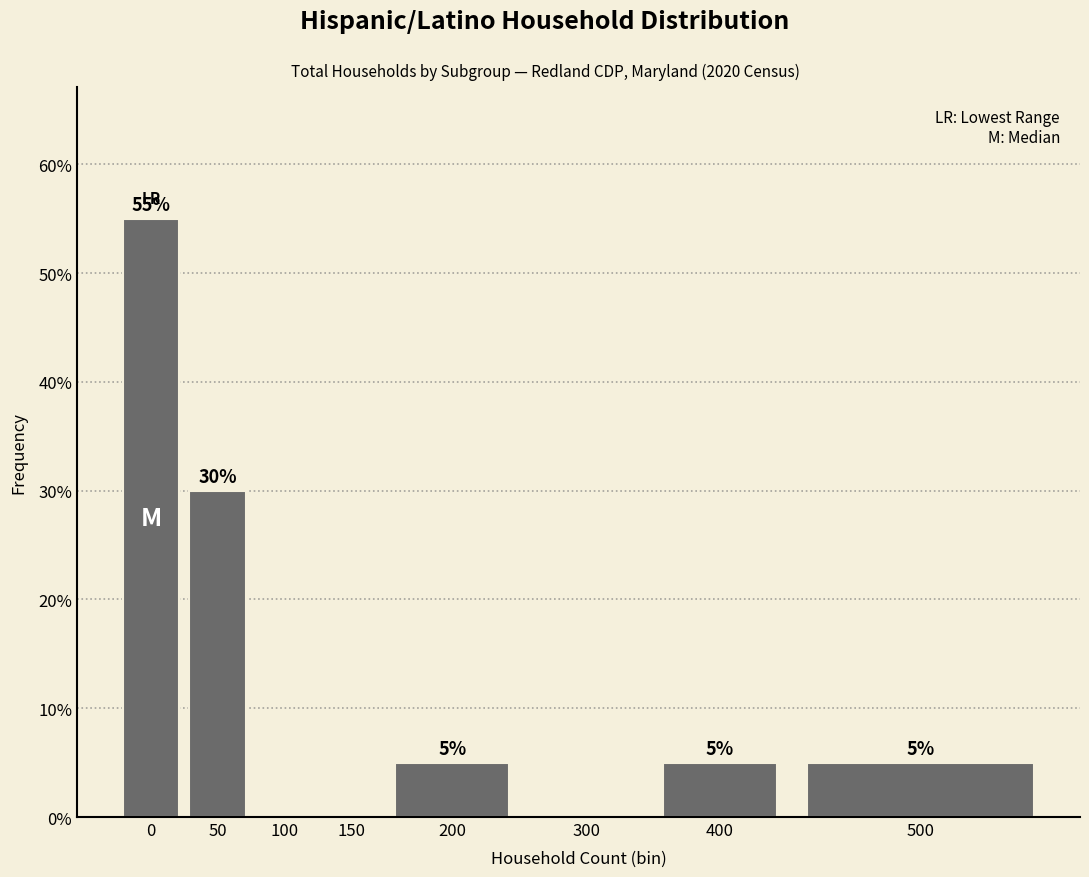

Reading left to right, transcribe all the data shown in this chart.

0=55.0	50=30.0	100=0.0	150=0.0	200=5.0	300=0.0	400=5.0	500=5.0